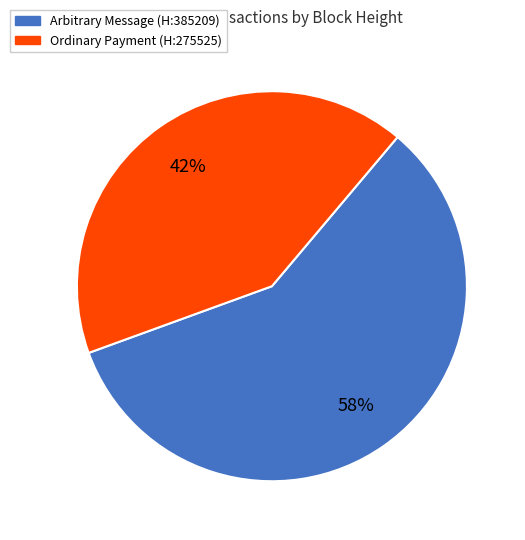

To the nearest percent, what is the average slice percentage?

50%